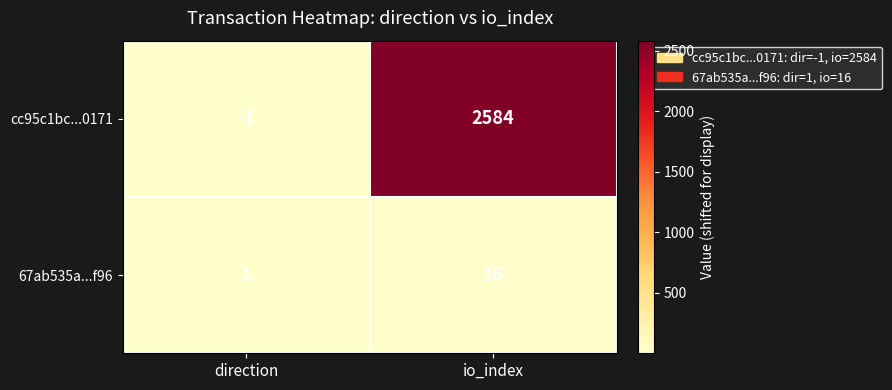

The 67ab535a...f96 series shows 29 at io_index. True or false?

False